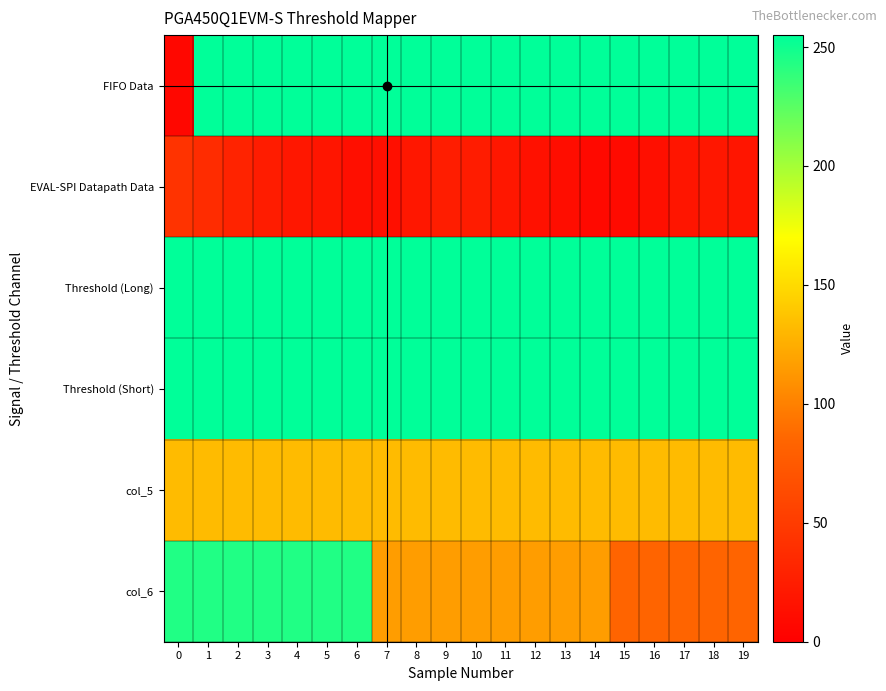

List the series in order of their peak value, lowest first.

EVAL-SPI Datapath Data, col_5, col_6, FIFO Data, Threshold (Long), Threshold (Short)